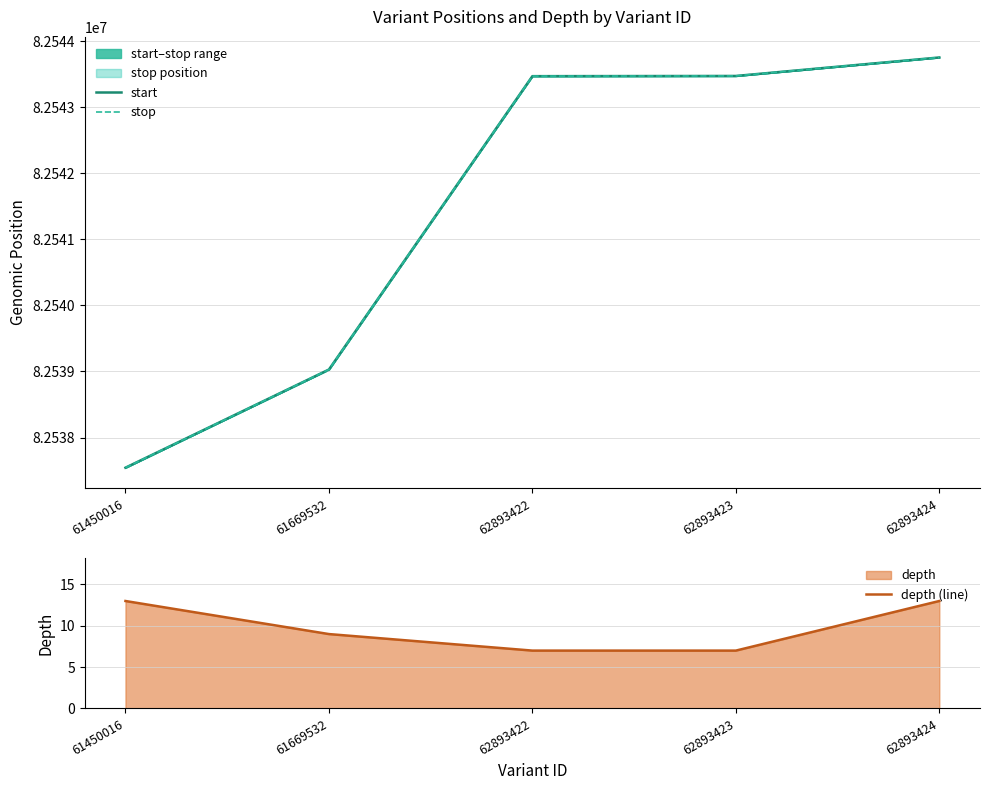

How many data points in start are less than 82543470?

2